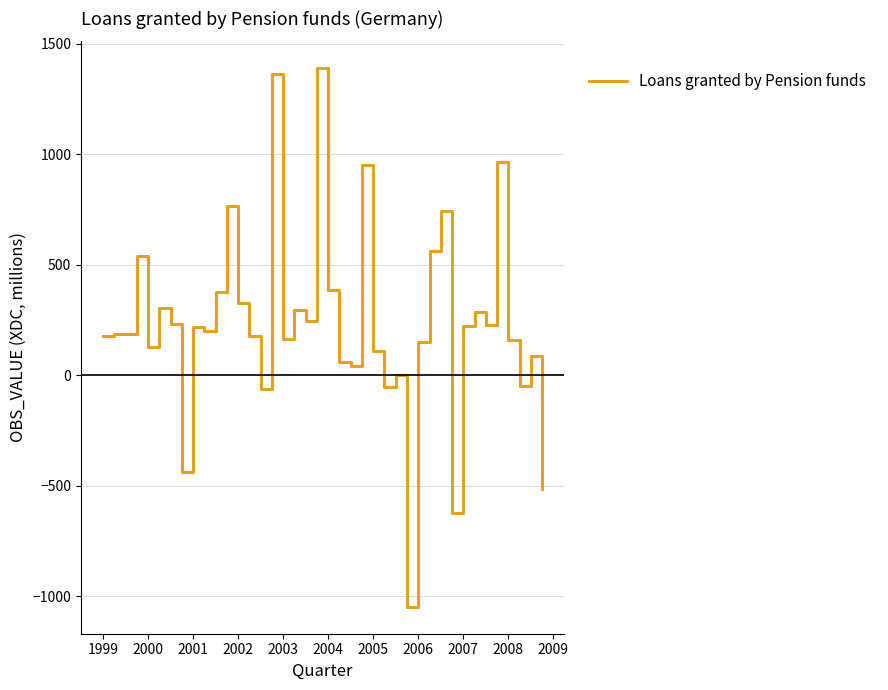

What is the minimum value shown in the chart?

-1047